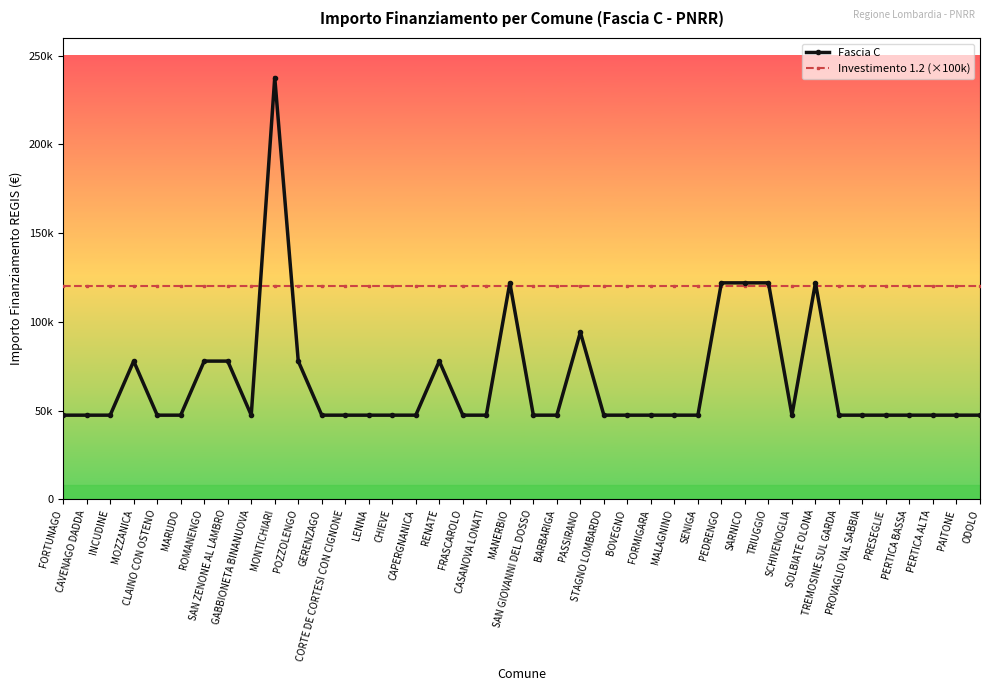

What is the highest value of the Fascia C series?

237681